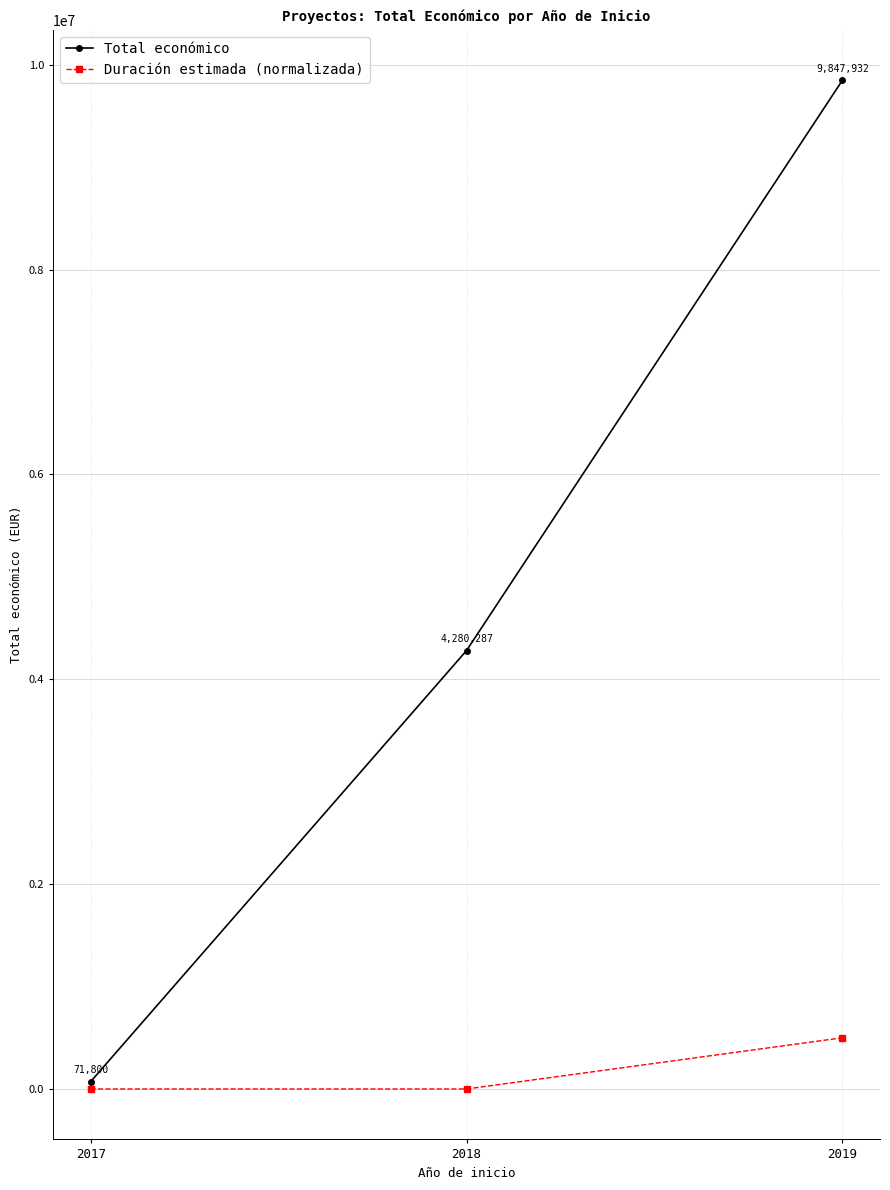

How many values in the Duración estimada (normalizada) series exceed 0?

1